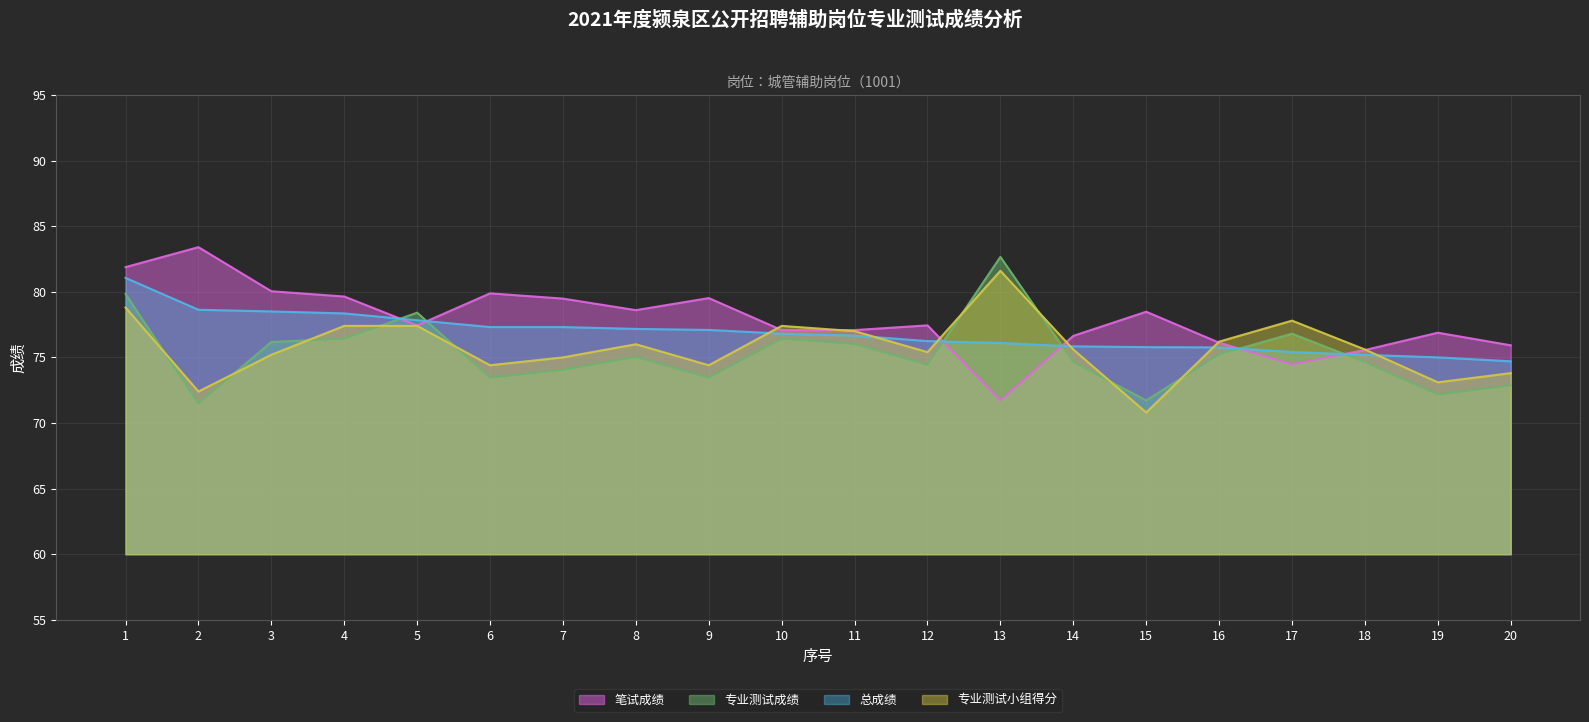

What is the difference between the highest and lowest values at 16?

1.0